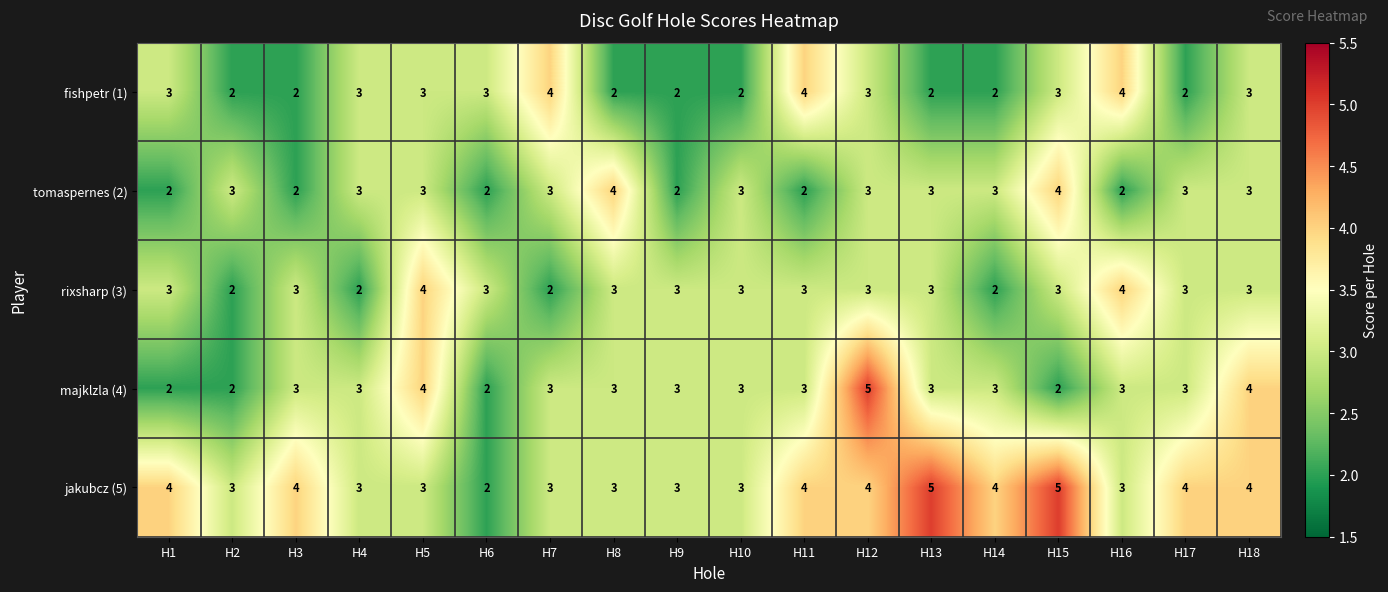

How many categories are shown in the chart?

18